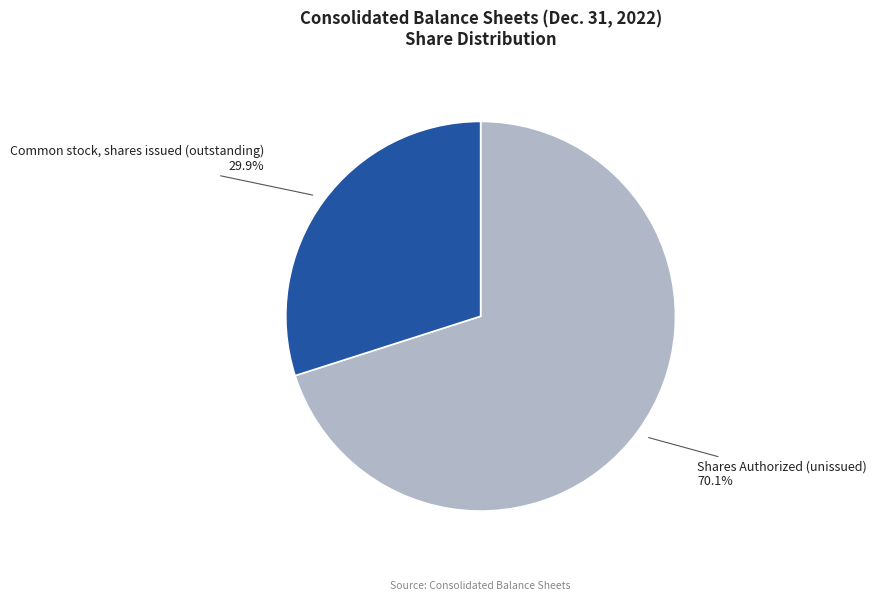

Does any single category account for the majority?

Yes